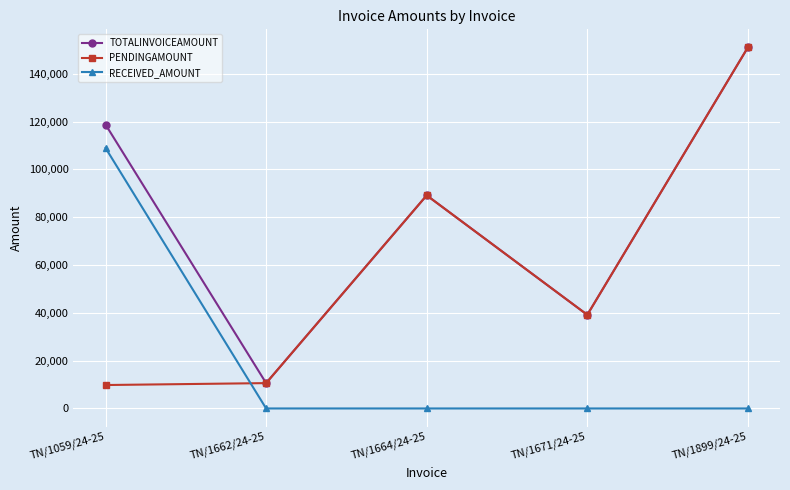

The value of PENDINGAMOUNT at TN/1671/24-25 is 23214.9. True or false?

False